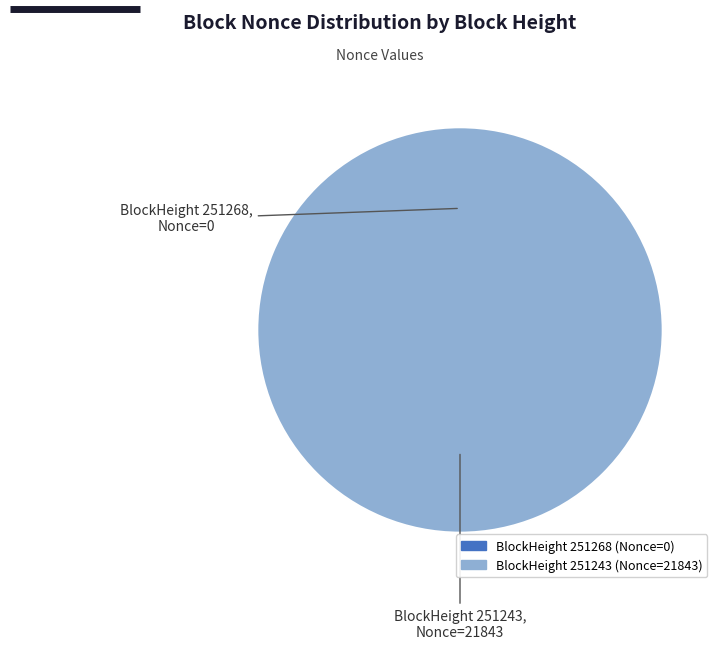

What percentage is NOT represented by 251268?

100.0%